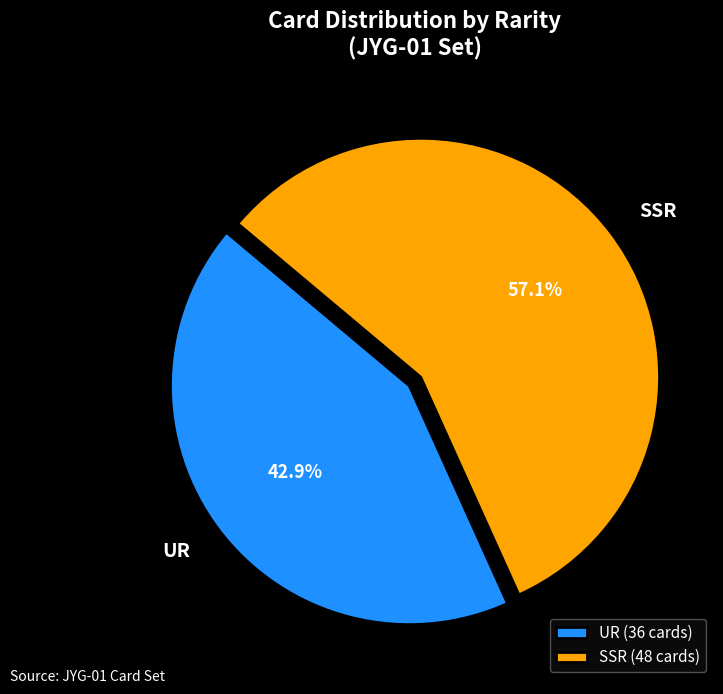

Is there a majority slice in this chart?

Yes